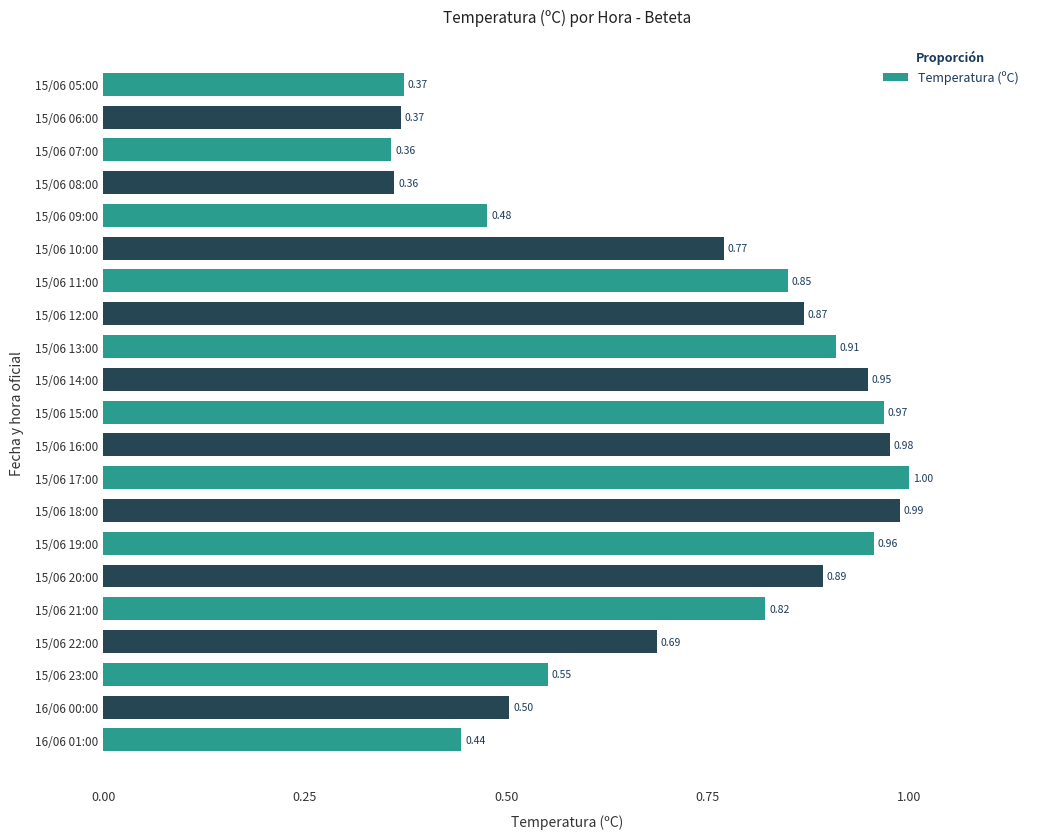

What is the difference between the values at 15/06 23:00 and 15/06 12:00?

0.3